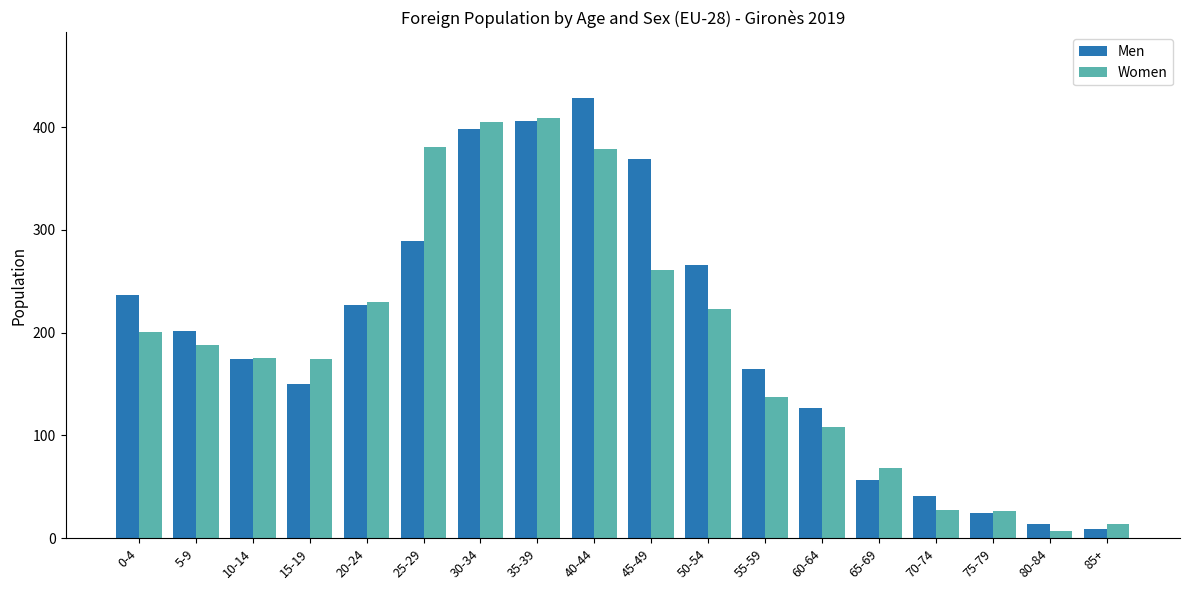

Which category has the highest value across all series?

40-44